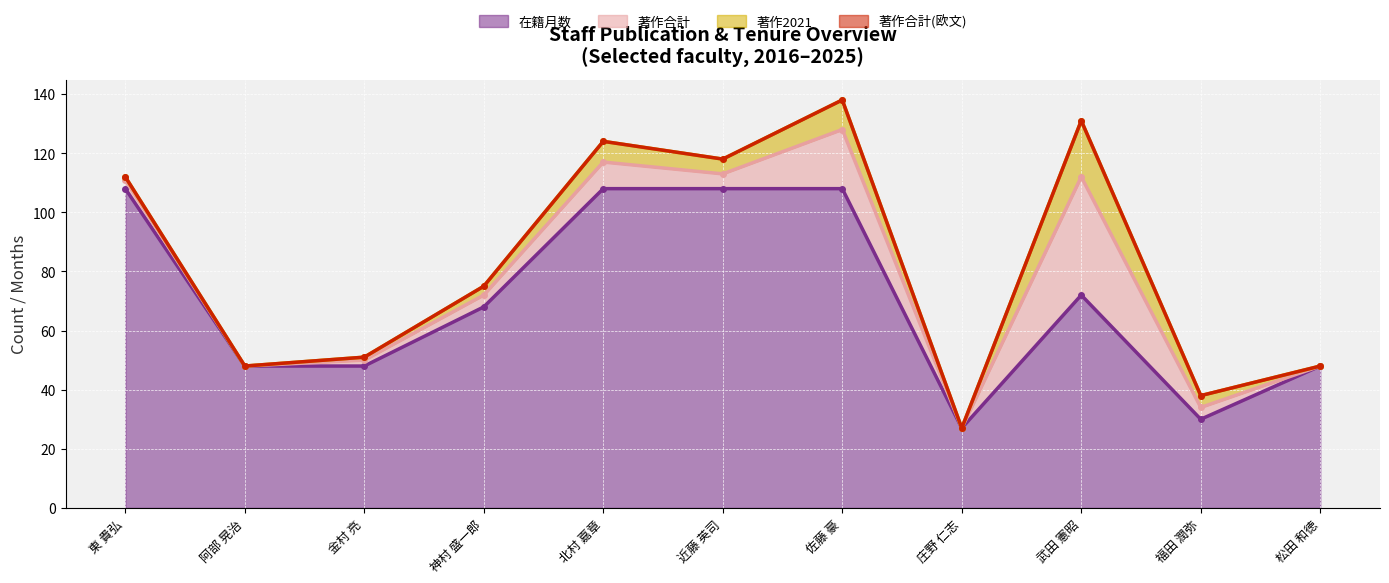

What is the lowest value of the 在籍月数 series?

27